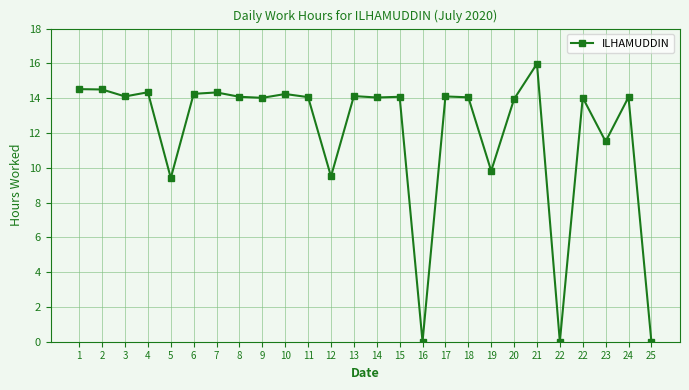

List the labels in order of value, smallest first.

16, 22, 25, 5, 12, 19, 23, 20, 9, 22, 14, 18, 11, 24, 8, 15, 3, 17, 13, 10, 6, 7, 4, 2, 1, 21